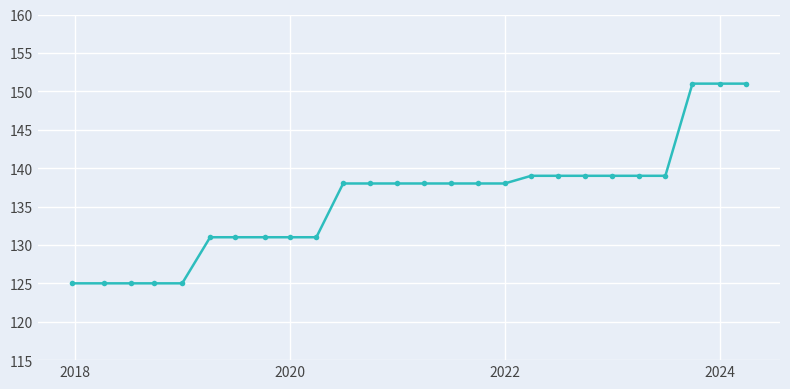

What is the value of the 14th point from the left?

138